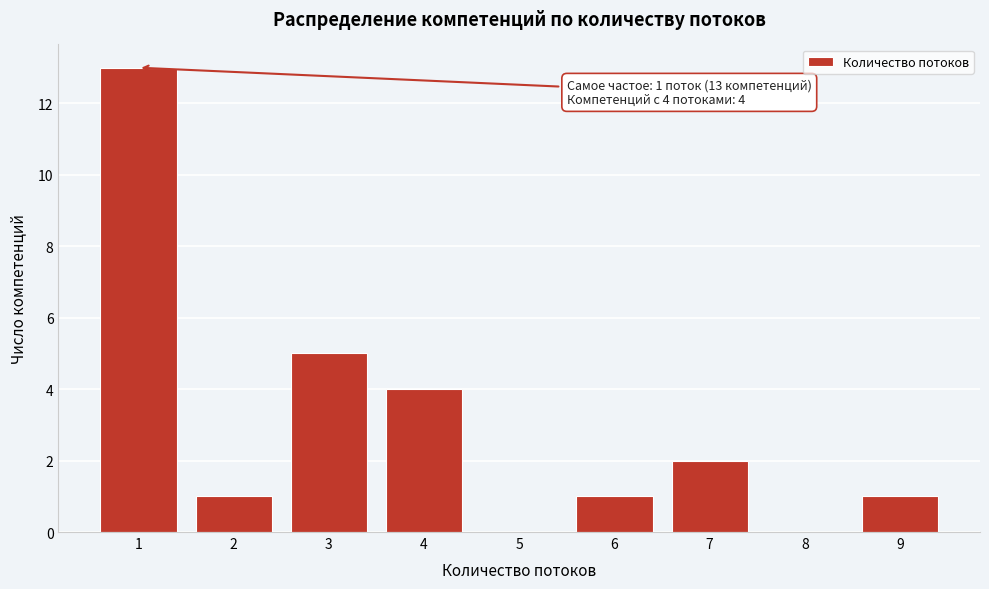

Which range on the x-axis has the tallest bar?

0.5 to 1.5